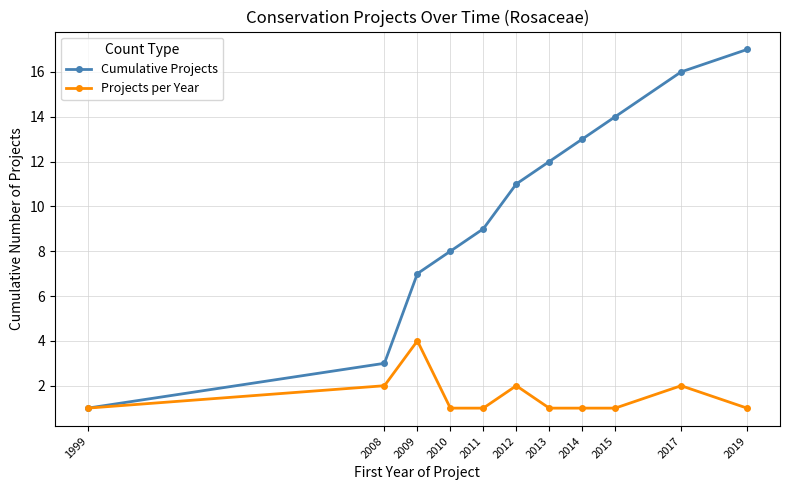

What is the value of the Cumulative Projects point at the 10th from the left?

16